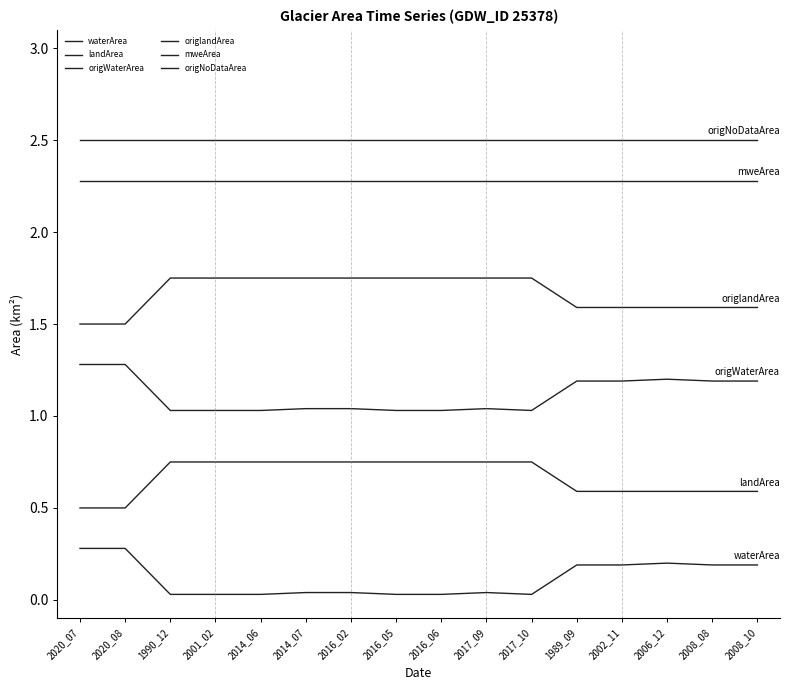

Is this an area chart (filled region under the line)?

No